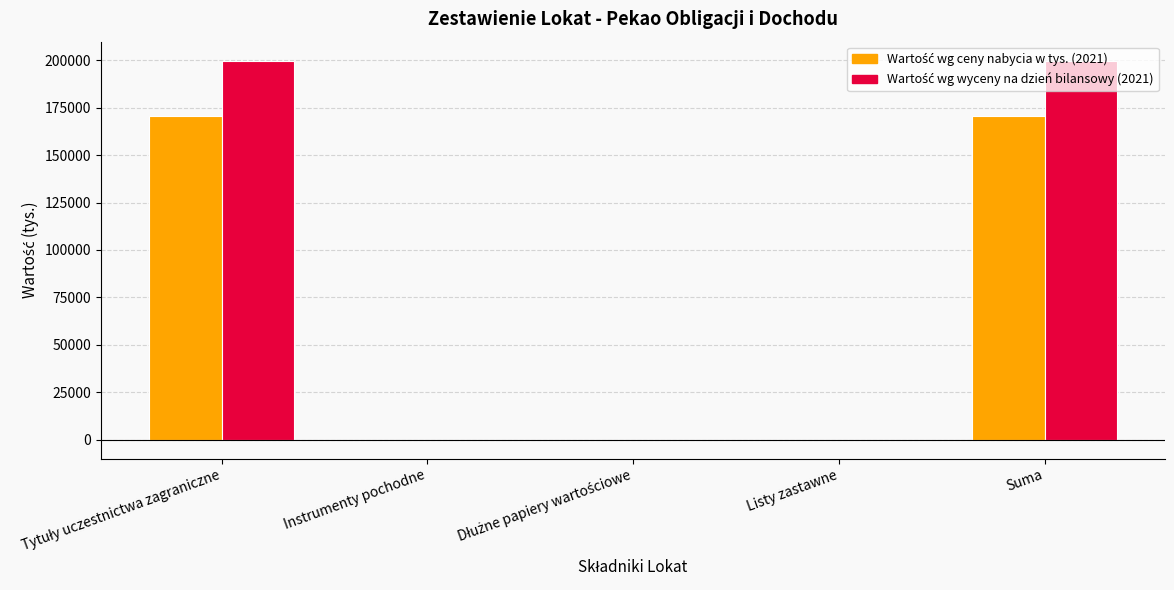

What is the greatest value displayed?

199877